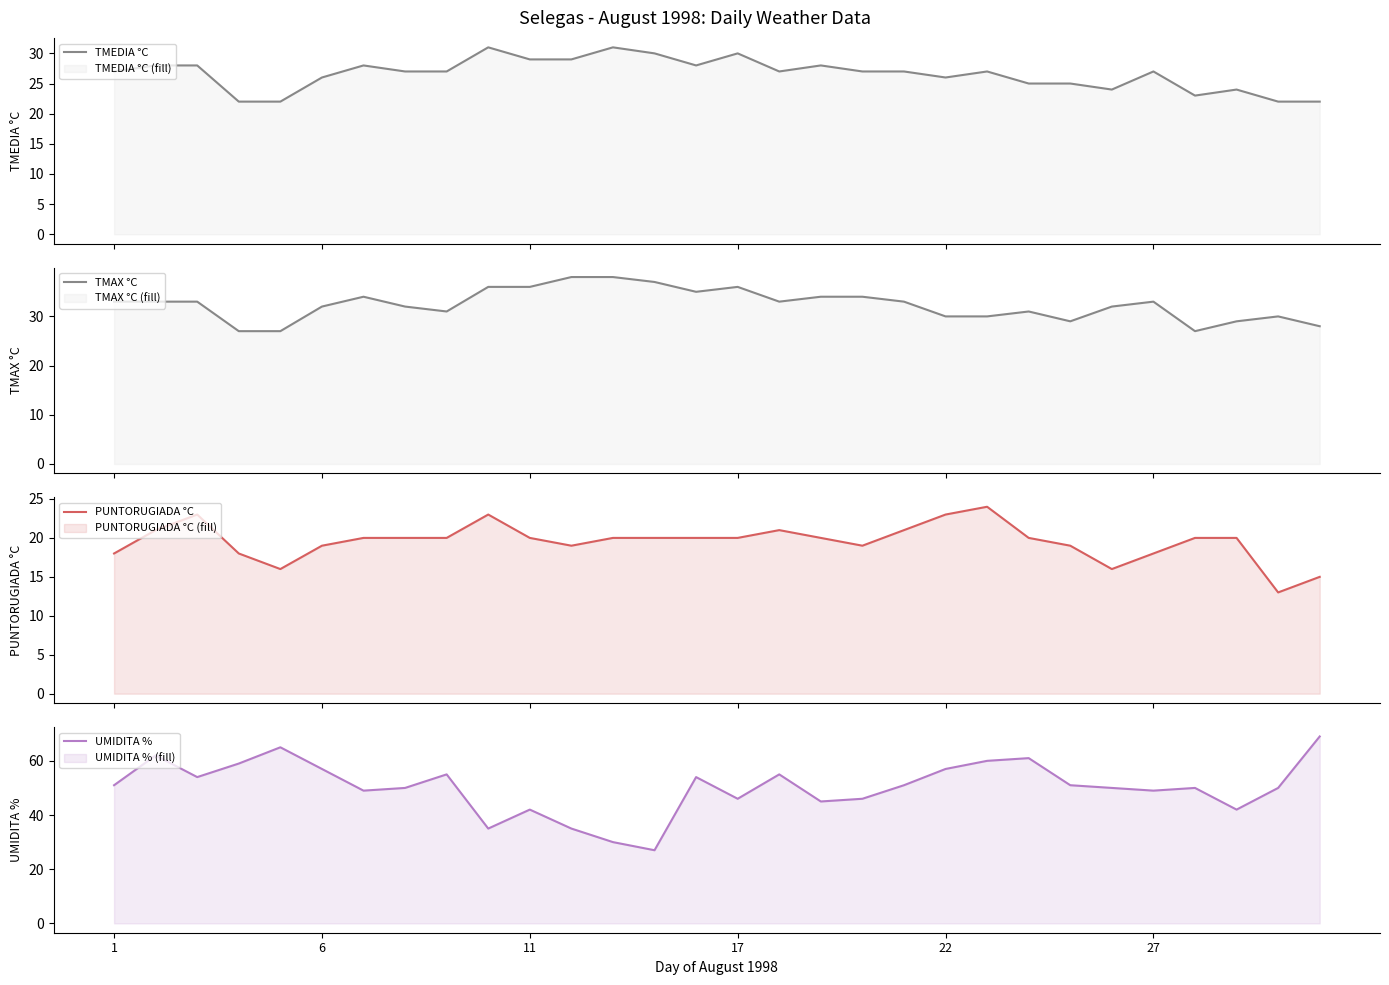

What is the maximum value for TMAX °C?

38